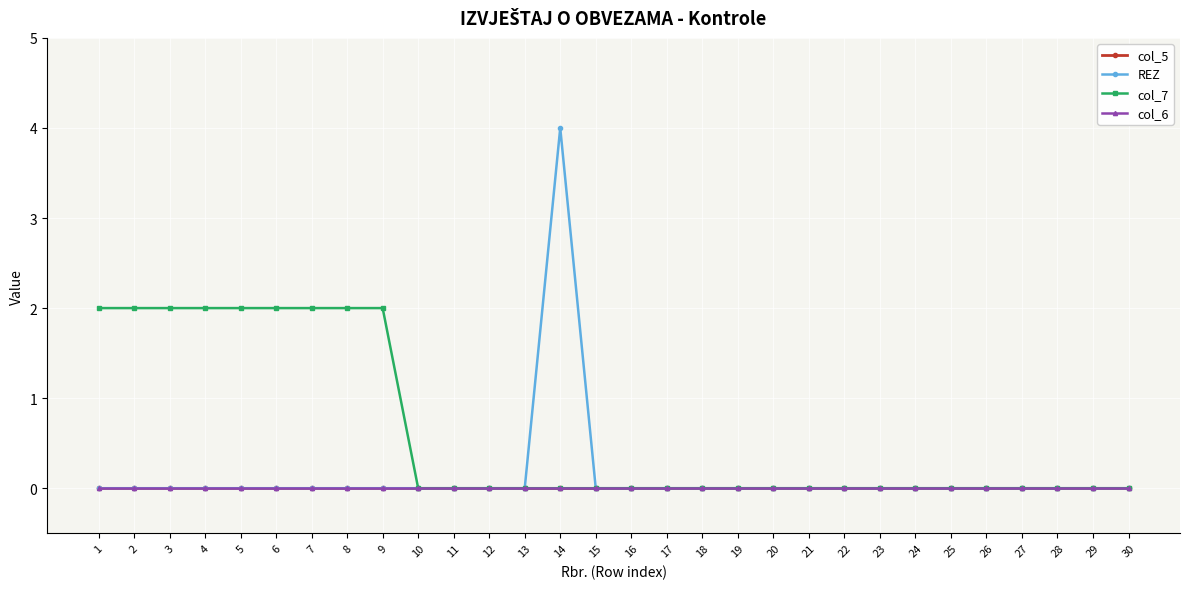

At 6, list the series in order from smallest to largest.

col_5, REZ, col_6, col_7